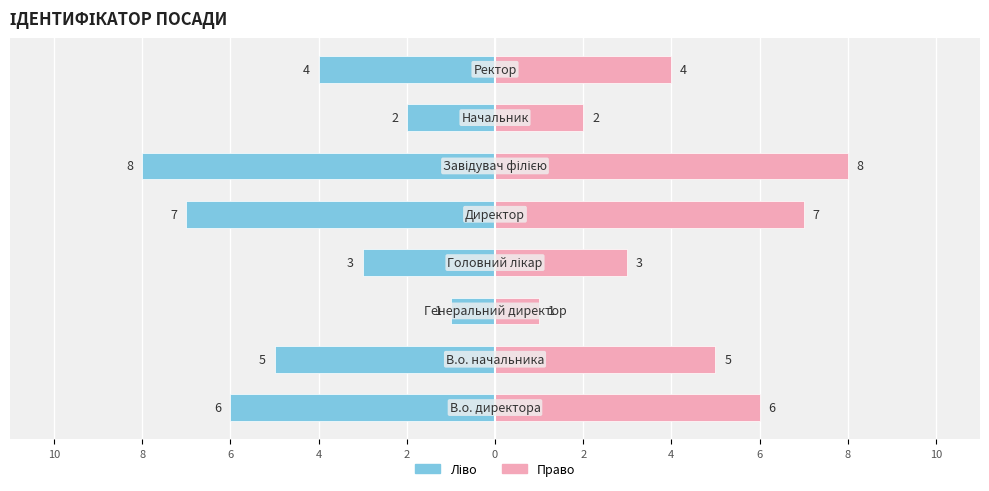

What is the highest value of the Ідентифікатор (право) series?

8